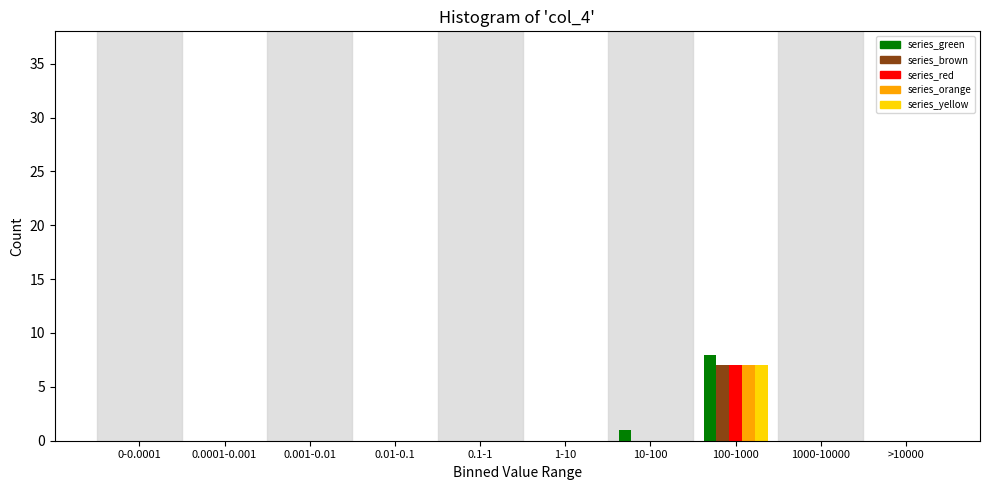

Which category has the highest value across all series?

100-1000